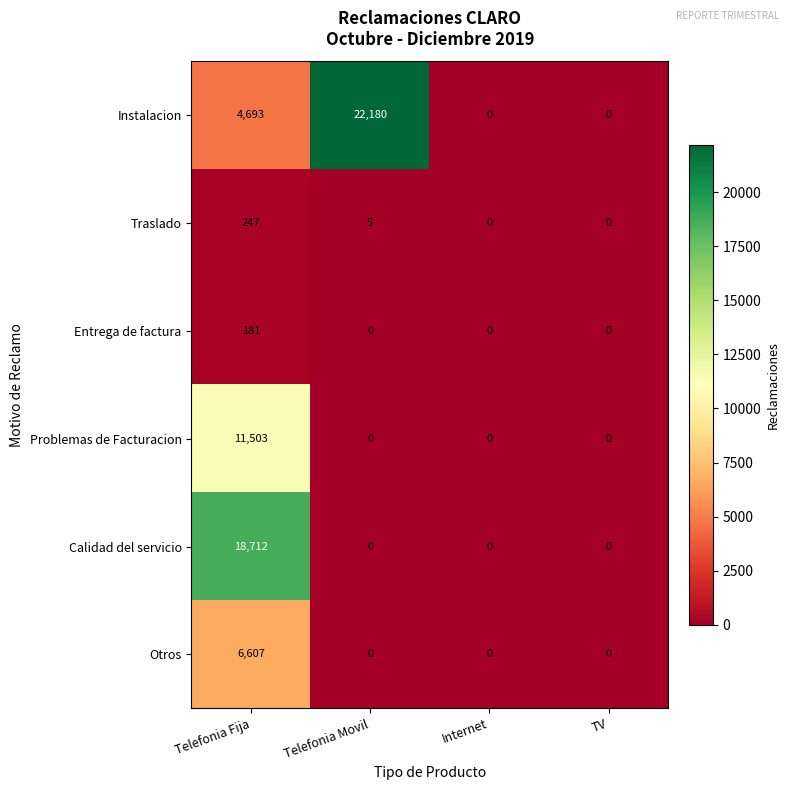

What is the spread (max minus min) of values at Telefonia Fija?

18531